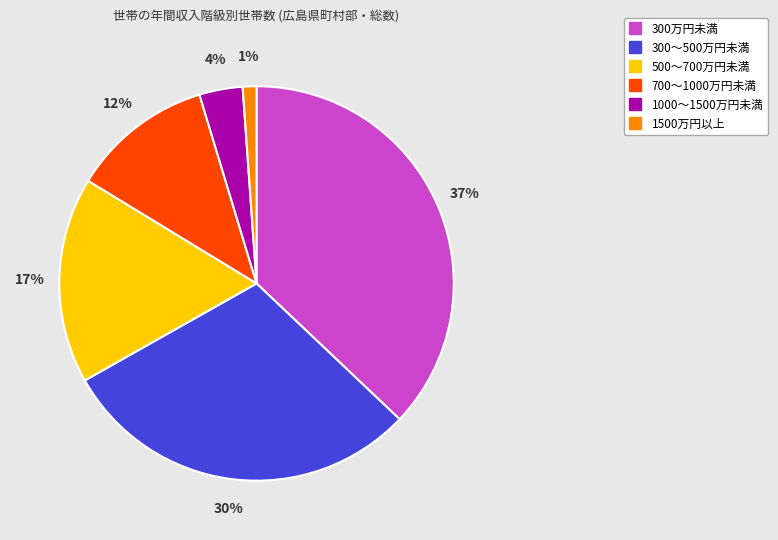

Which category has the biggest portion of the pie?

300万円未満